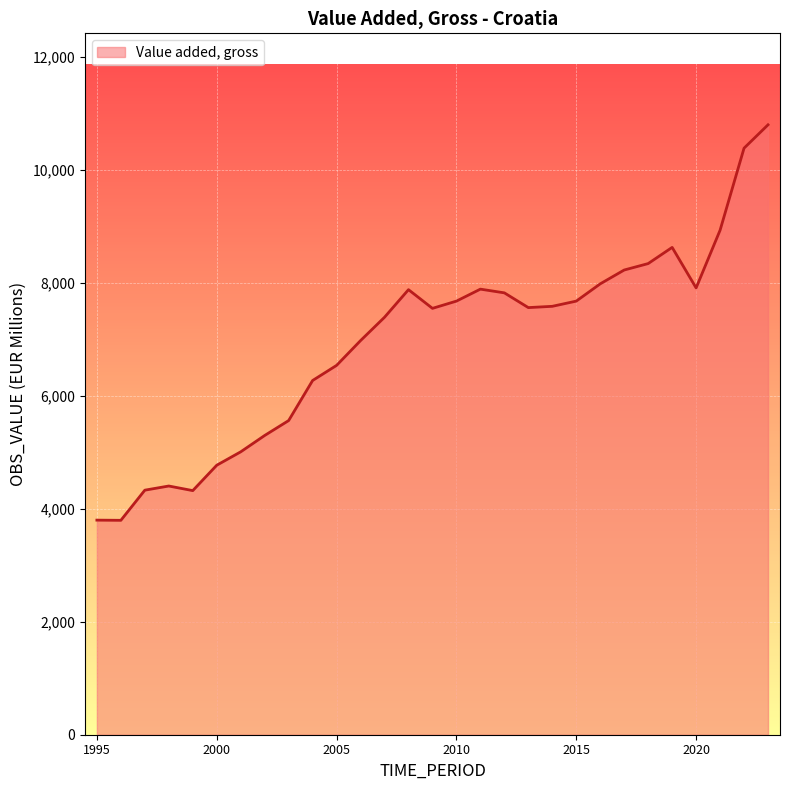

How many series are shown in this chart?

1